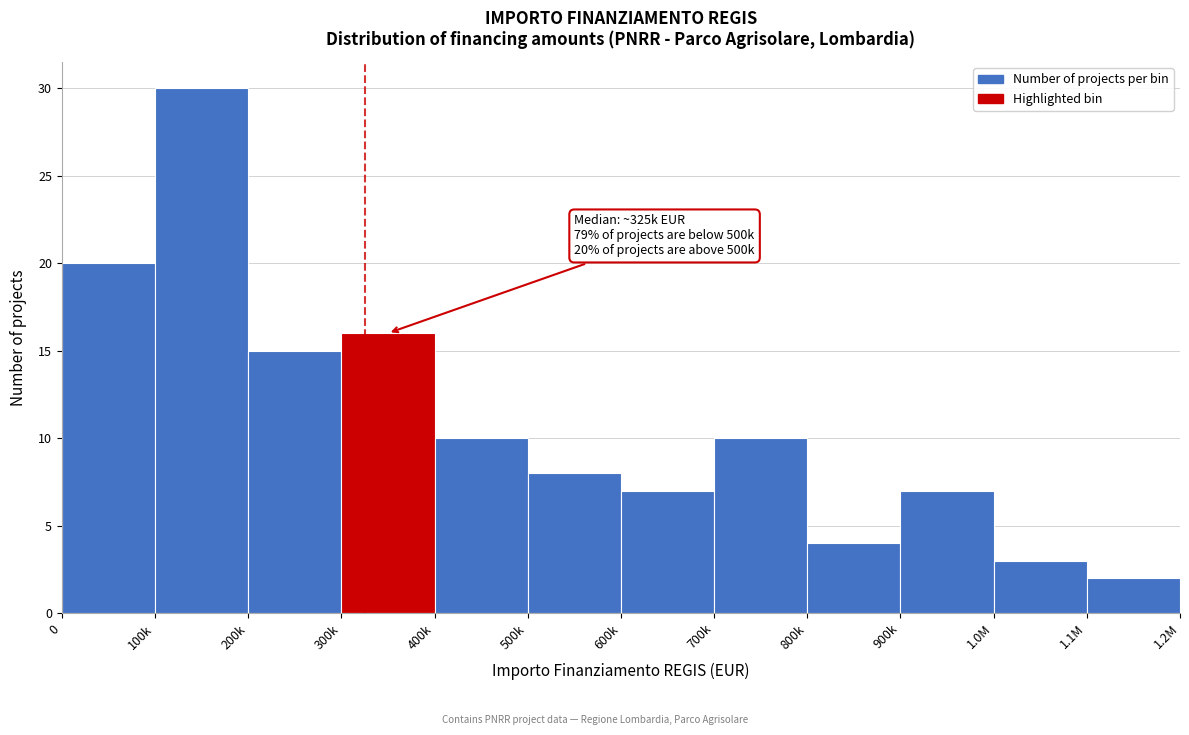

Reading left to right, list all the values displayed in this chart.

0=20	100k=30	200k=15	300k=16	400k=10	500k=8	600k=7	700k=10	800k=4	900k=7	1.0M=3	1.1M=2